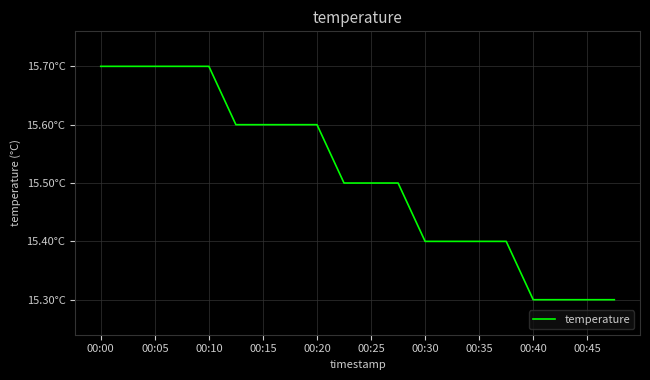

True or false: there are more than 0 points higher than both neighbors.

False